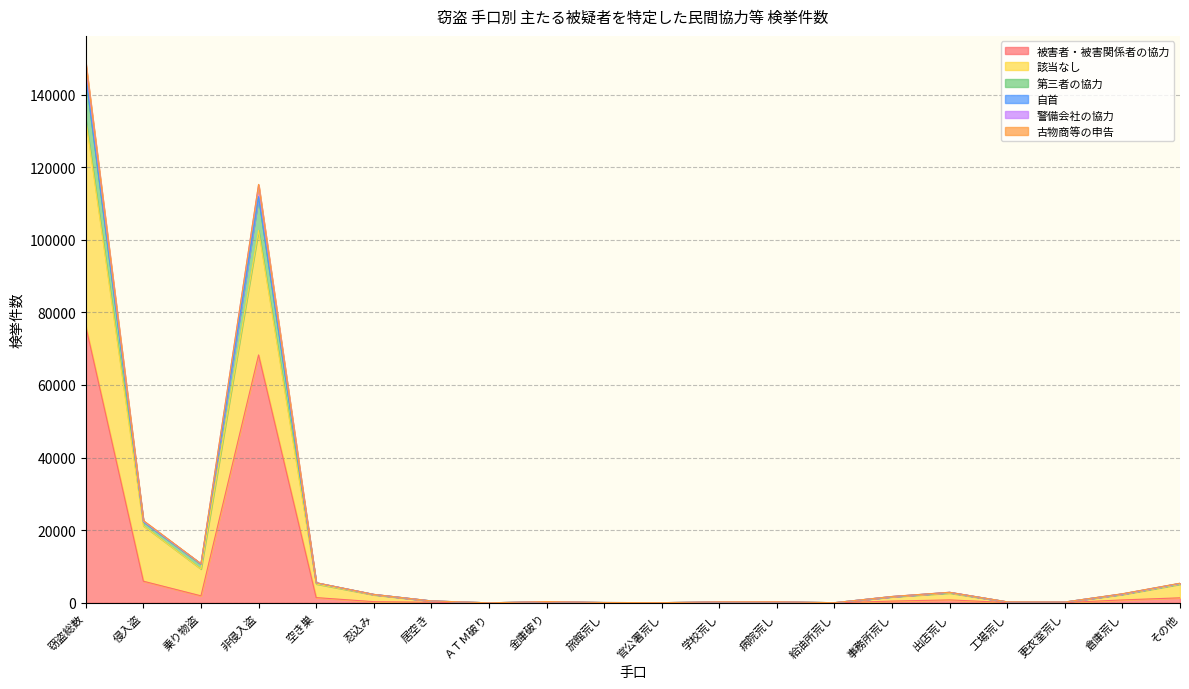

Does the chart display data point markers on the line(s)?

No